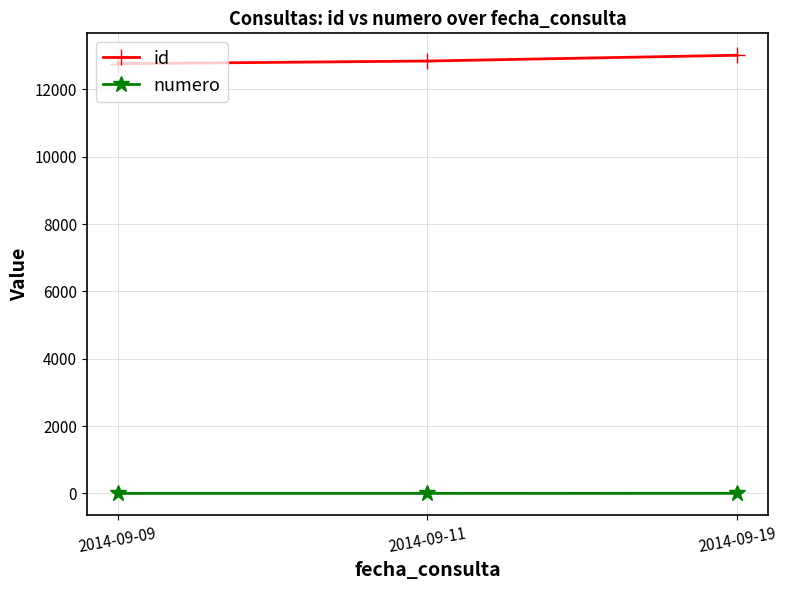

Is the value of id at 2014-09-11 greater than the value of numero at 2014-09-11?

Yes